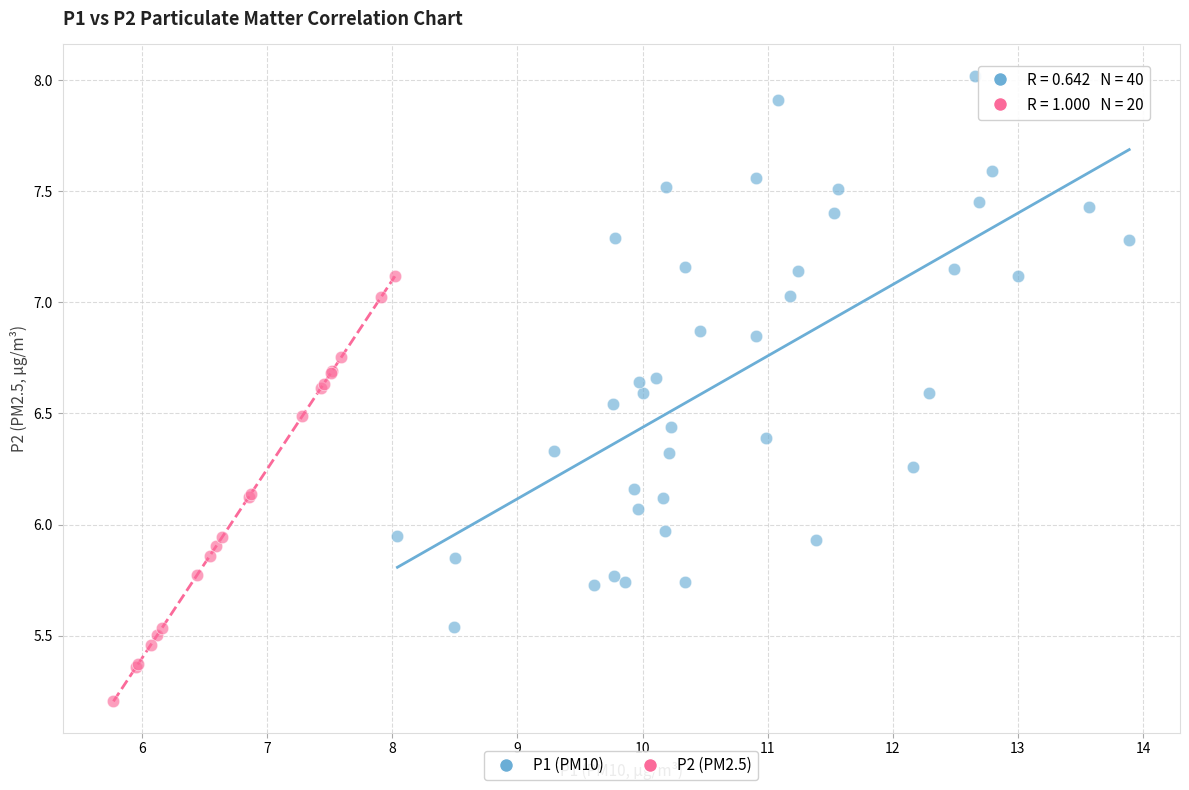

Which series contains the highest Y value?

P1 (PM10)